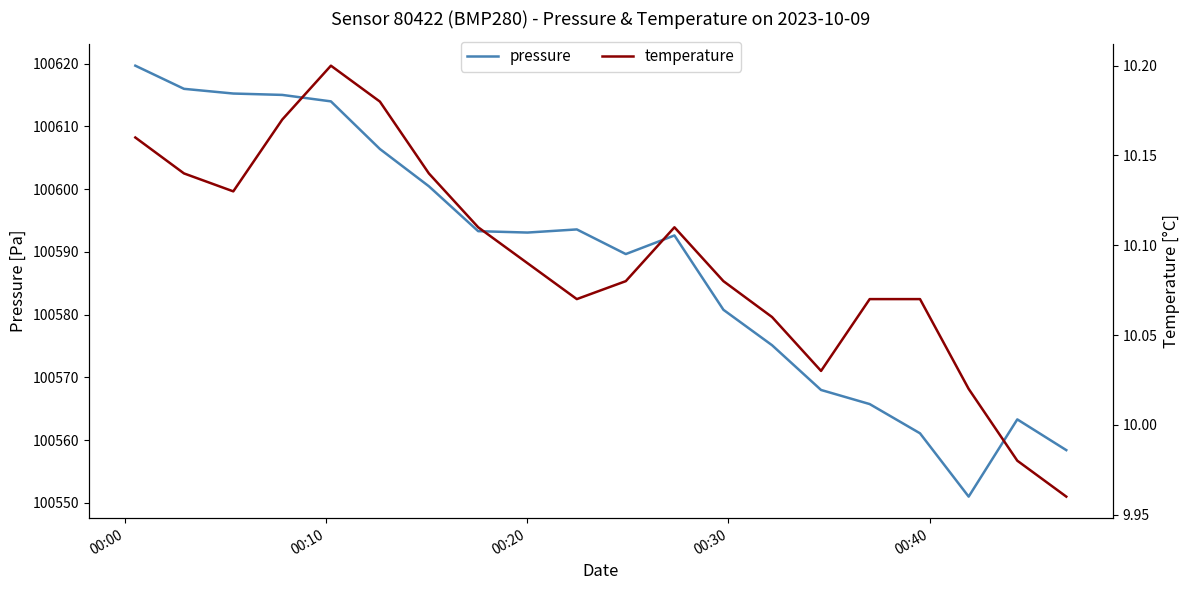

True or false: temperature and pressure cross at least once.

False